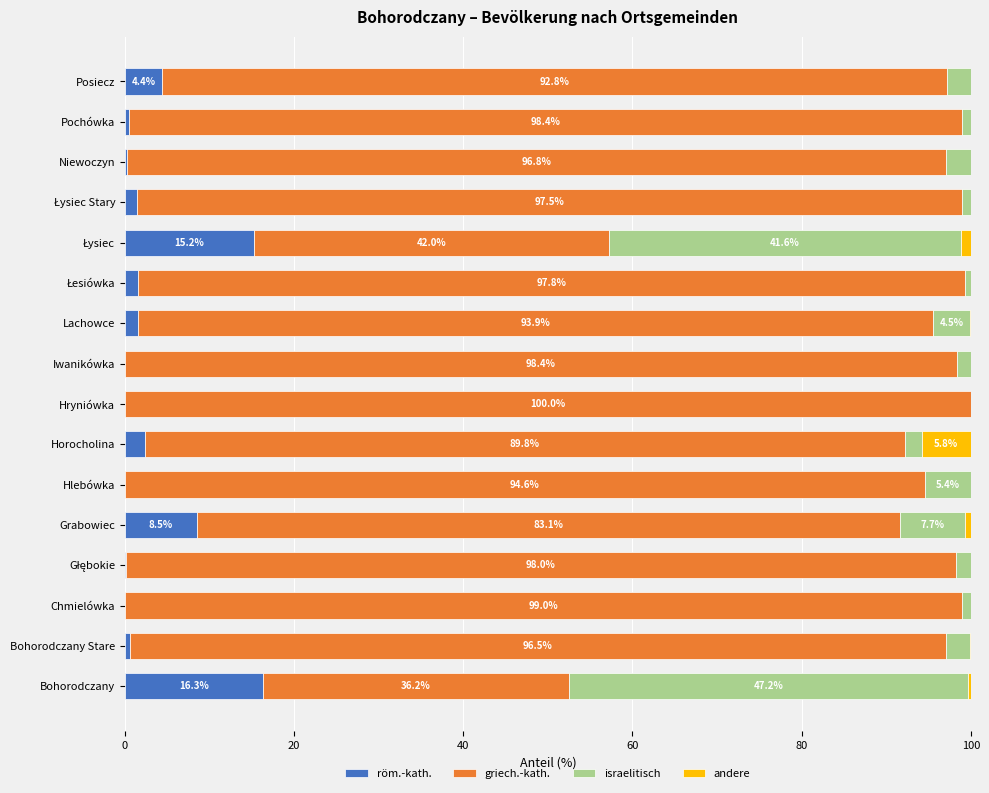

What is the total value across all series at Hlebówka?

100.0